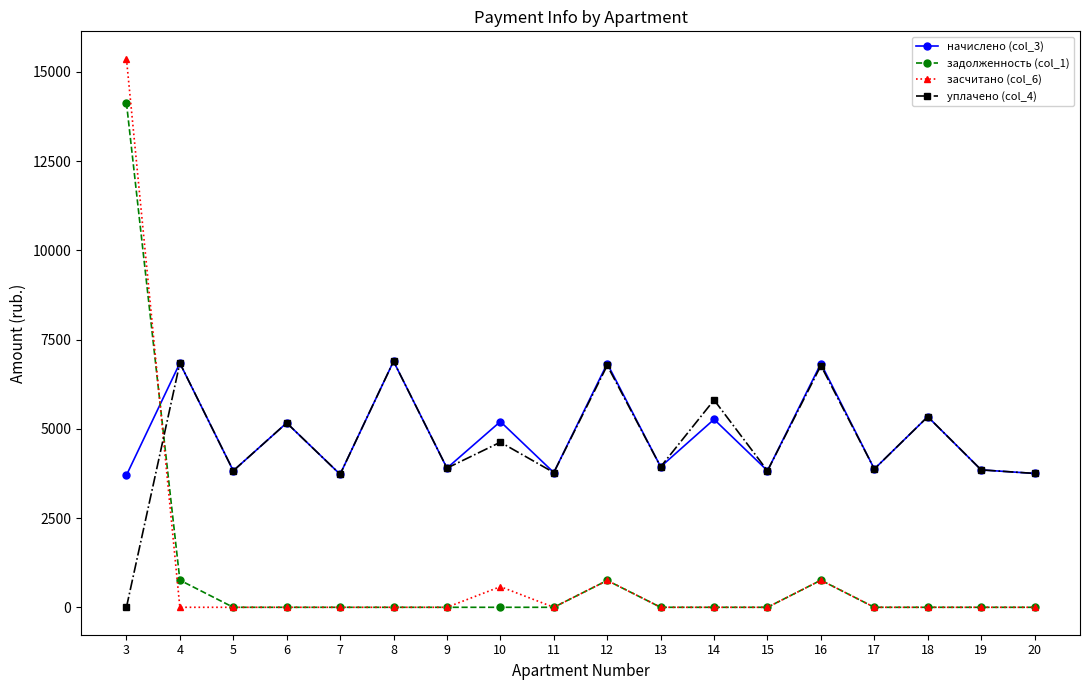

What is the sum of the задолженность (col_1) values at 12 and 3?

14888.9